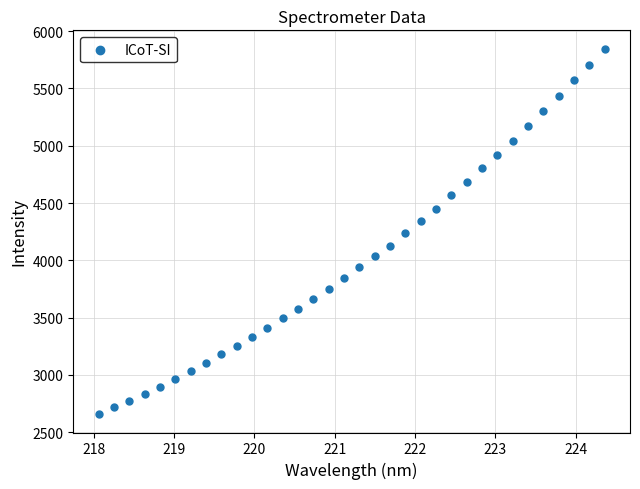

How many data points are displayed?

34